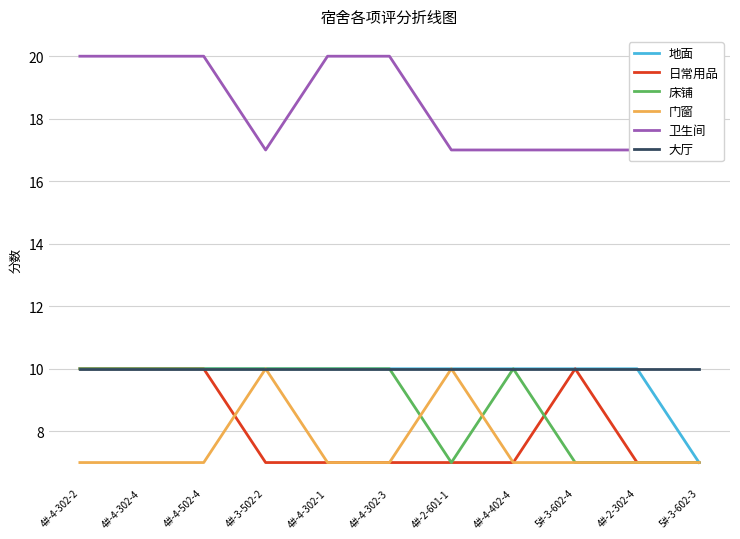

What is the maximum value for 卫生间?

20